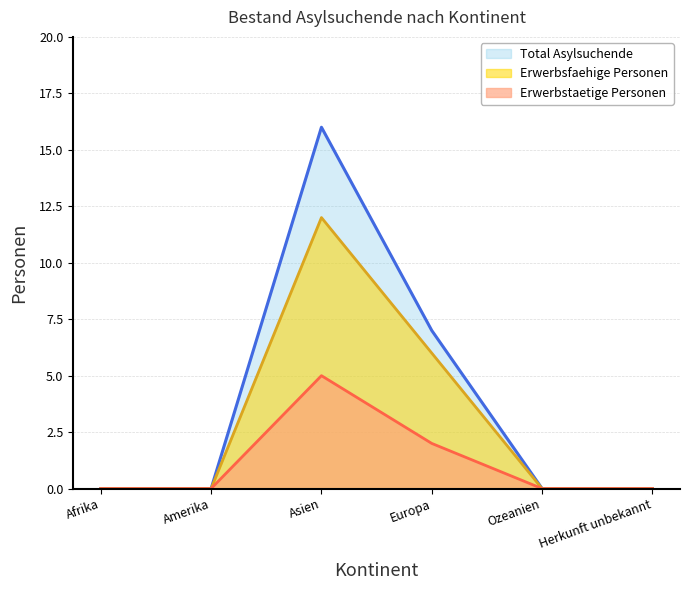

What are all the series names shown in the legend?

Total Asylsuchende, Erwerbsfaehige Personen, Erwerbstaetige Personen